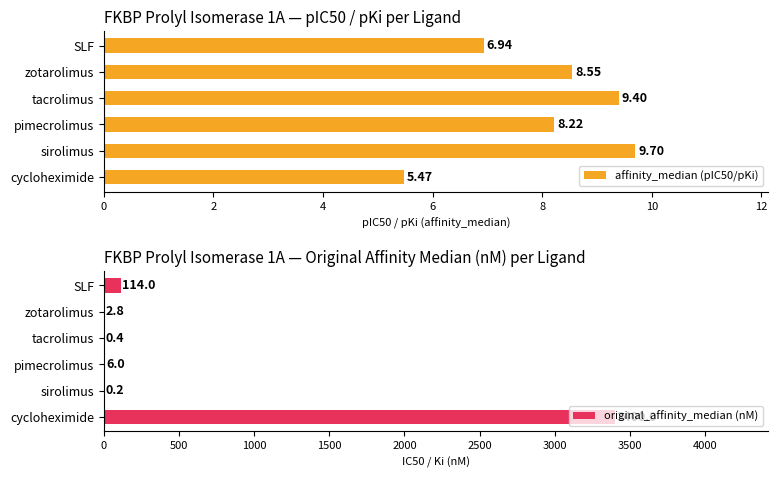

What is the sum of all original_affinity_median (nM) values?

3523.4